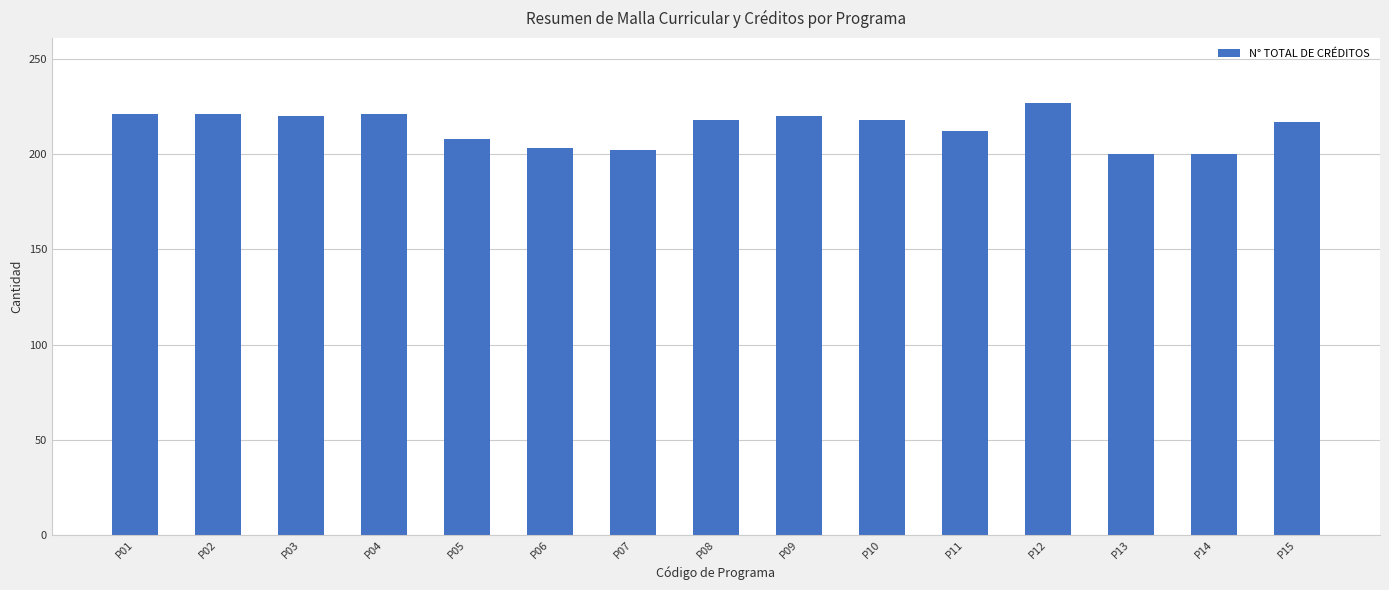

Approximately how many times larger is the value at P11 compared to P06?

1.0